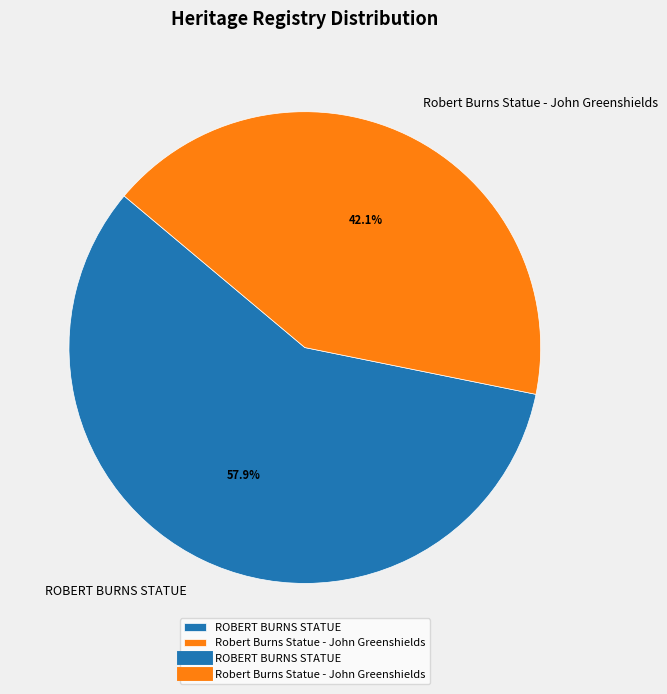

To the nearest percent, what is the average slice percentage?

50%